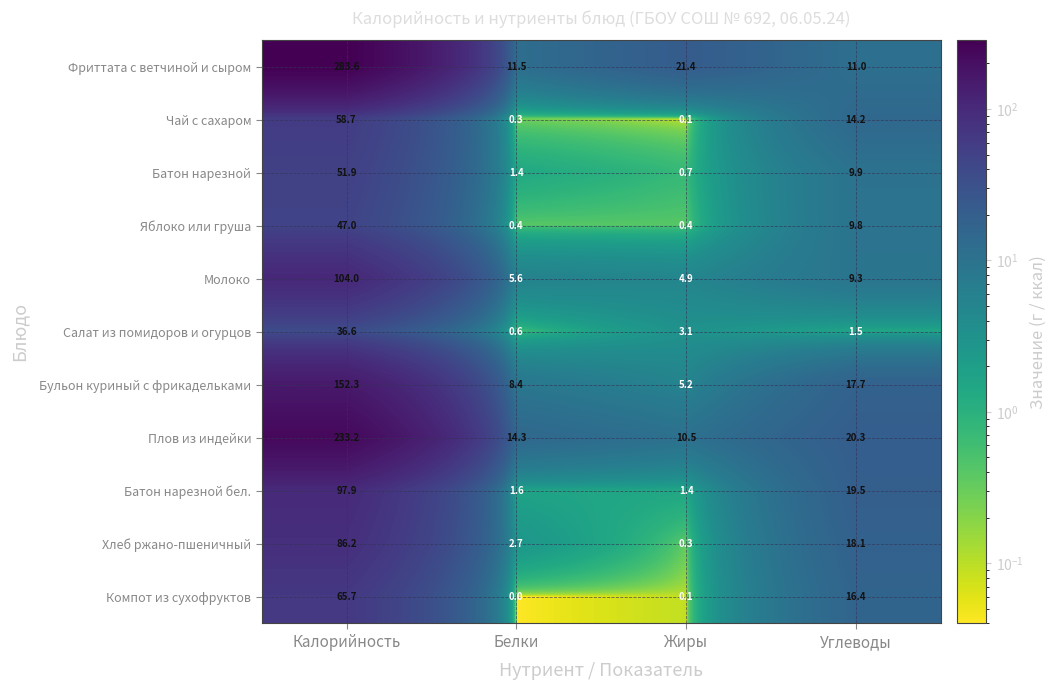

What is the approximate value of Салат из помидоров и огурцов at Белки?

0.6